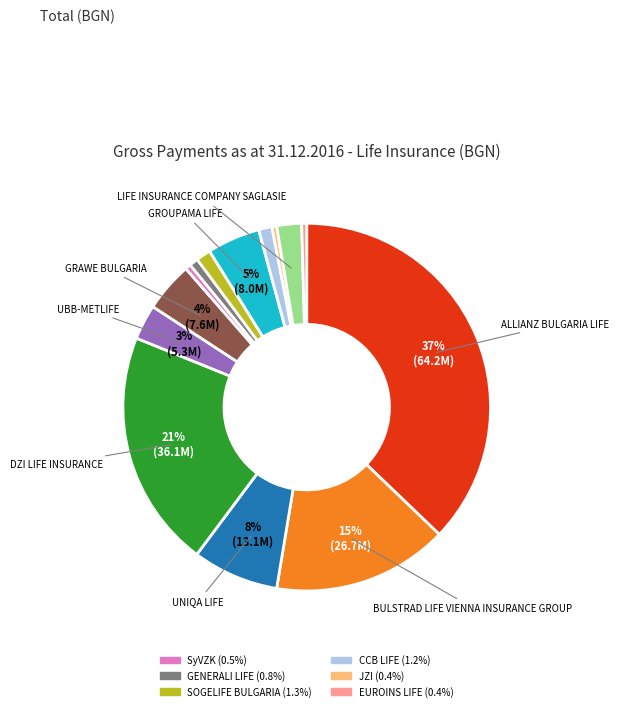

To the nearest percent, what is the average slice percentage?

7%